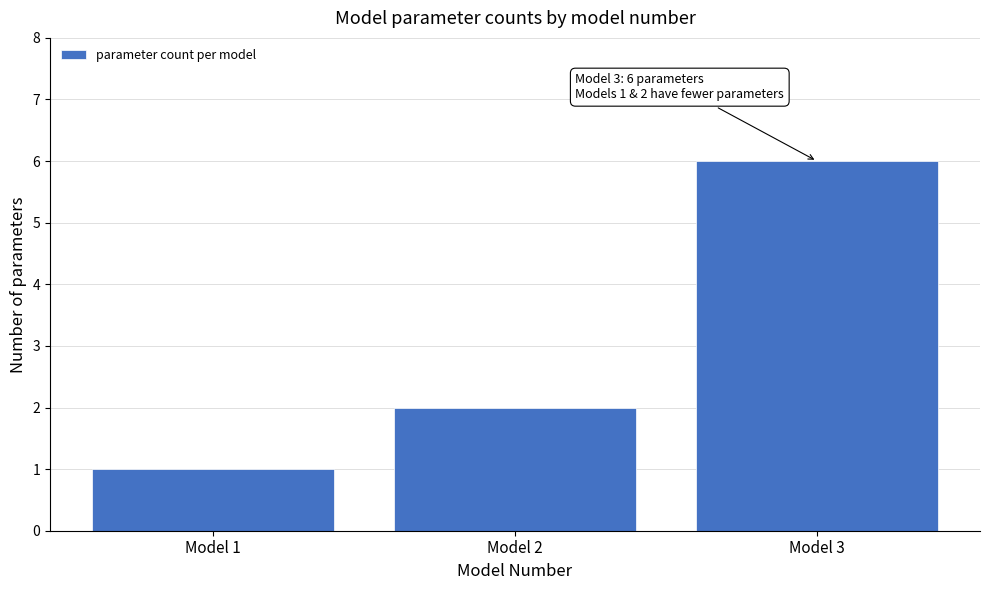

Reading left to right, transcribe all the data shown in this chart.

Model 1=1	Model 2=2	Model 3=6